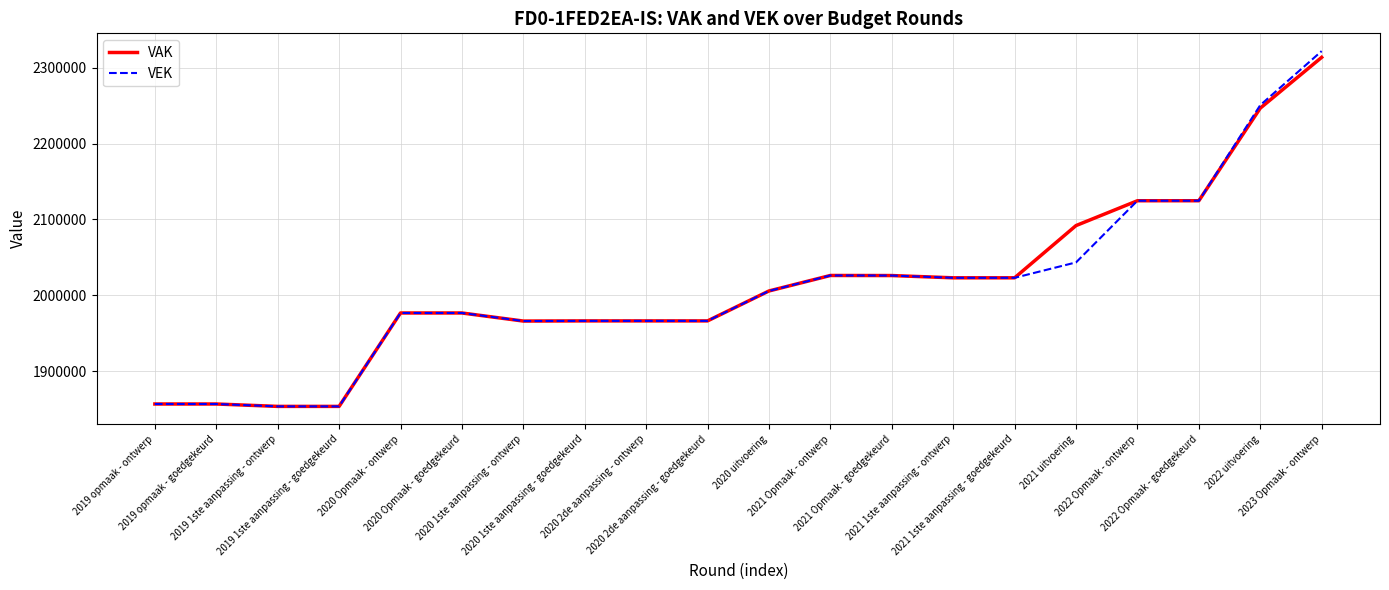

True or false: VAK has a value of 2246672 at 2022 uitvoering.

True